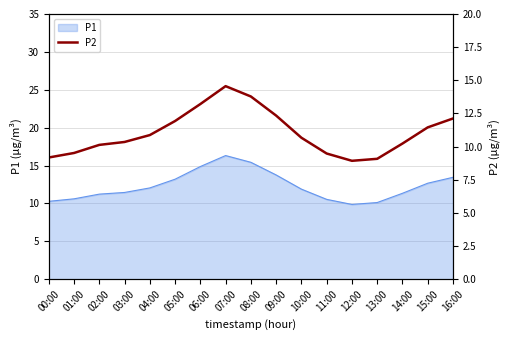

Which category has the highest value in the P1 series?

07:00